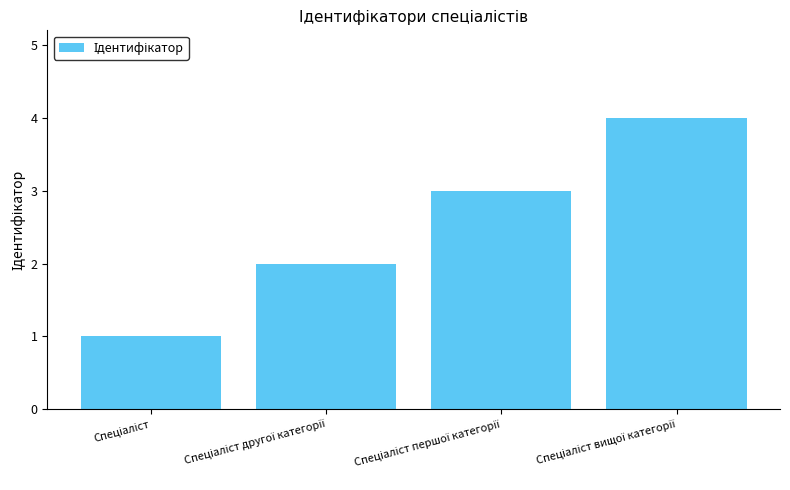

How many data points are less than 3?

2